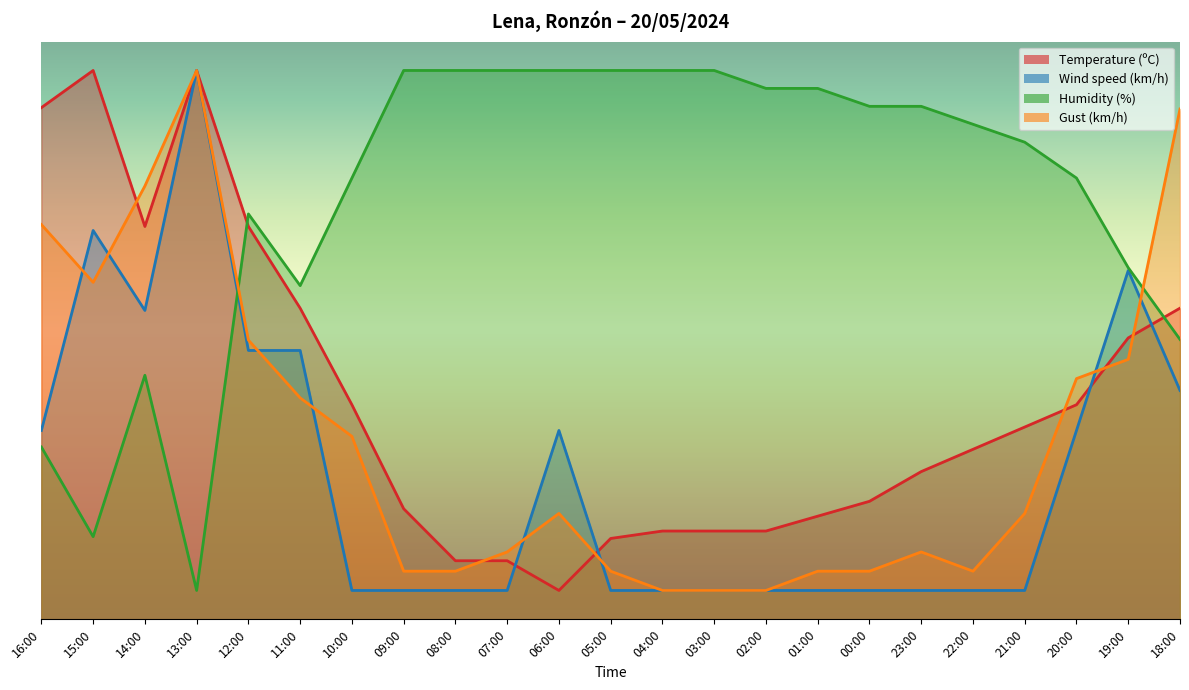

What are all the series names shown in the legend?

Temperature (ºC), Wind speed (km/h), Humidity (%), Gust (km/h)